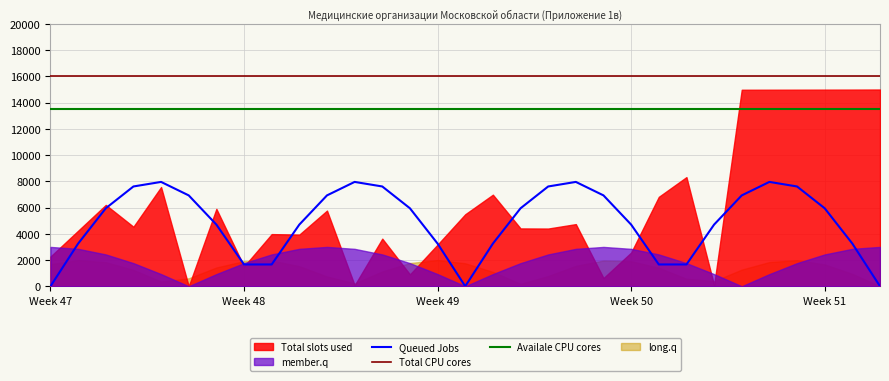

True or false: Availale CPU cores and Queued Jobs cross at least once.

False